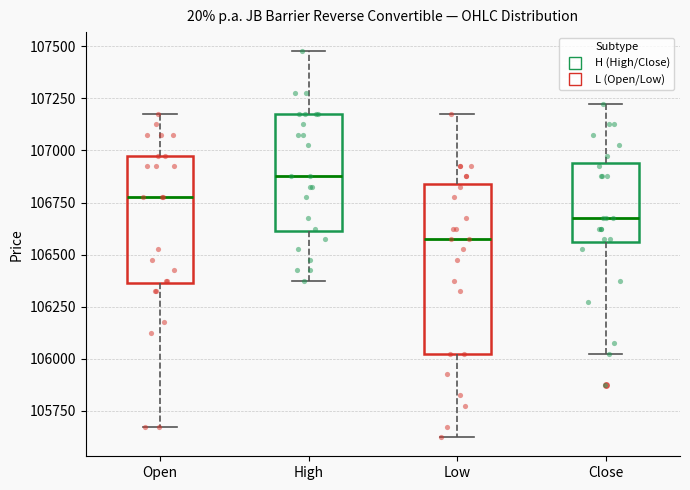

Where does the upper whisker of the box for Open end on the y-axis? The values are not printed on the chart, so give them approximately, as read against the axis.

107200